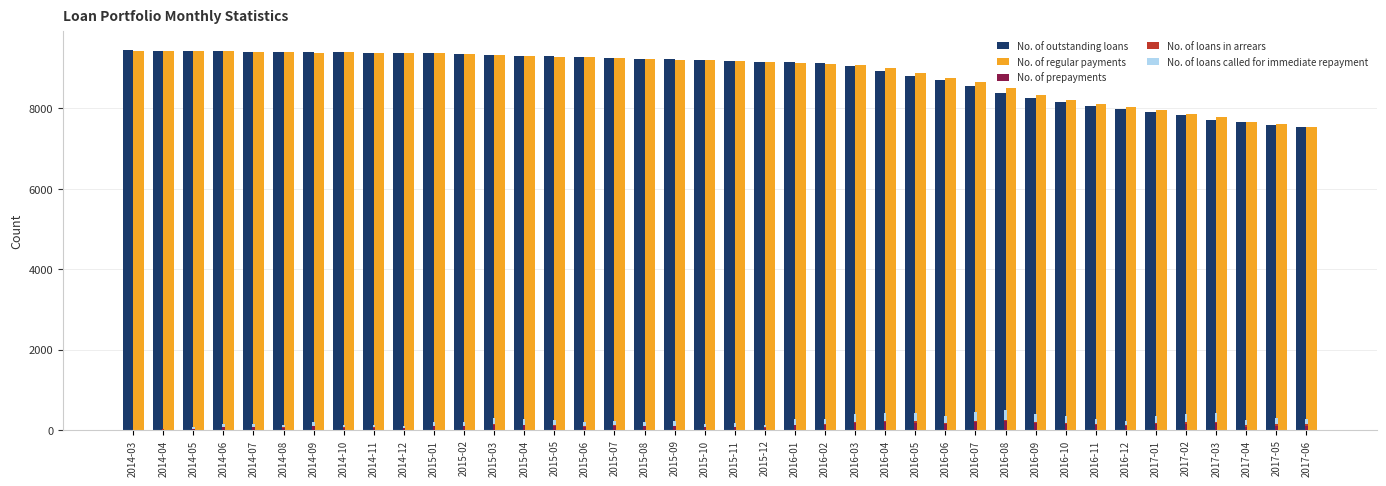

What position from the left is 2016-07?

29